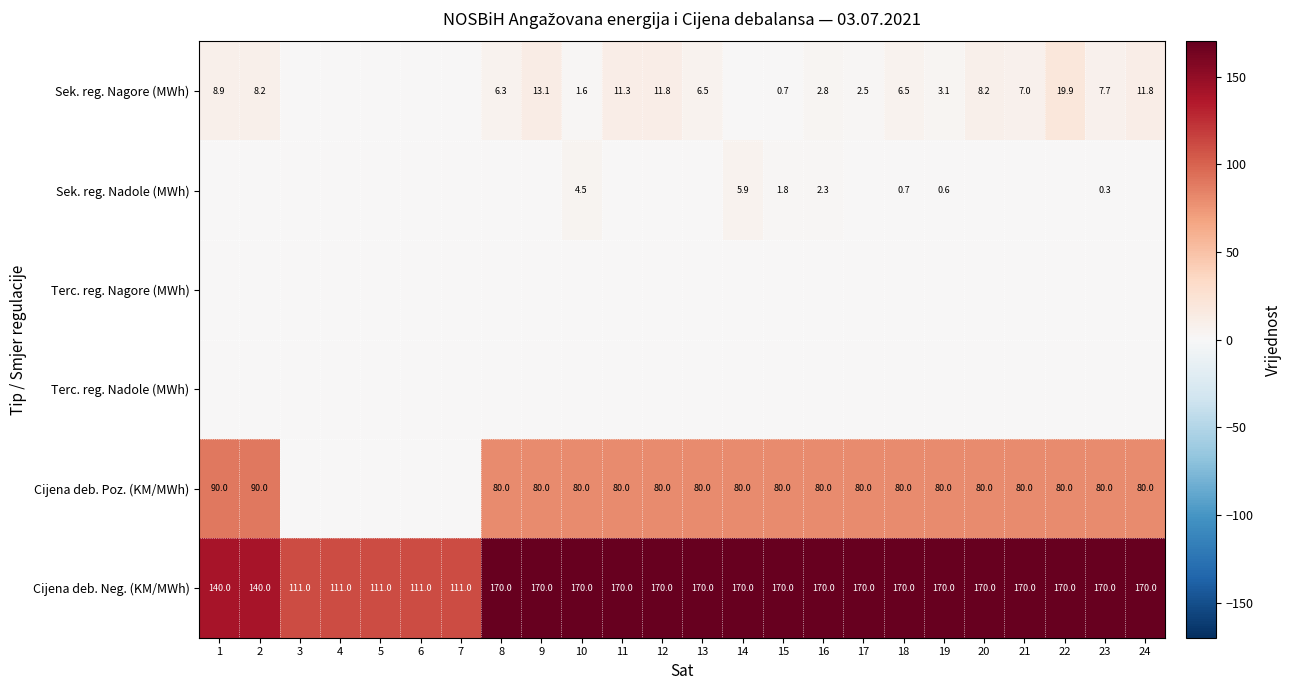

Is the value of Cijena deb. Neg. (KM/MWh) at 13 greater than the value of Sek. reg. Nagore (MWh) at 17?

Yes